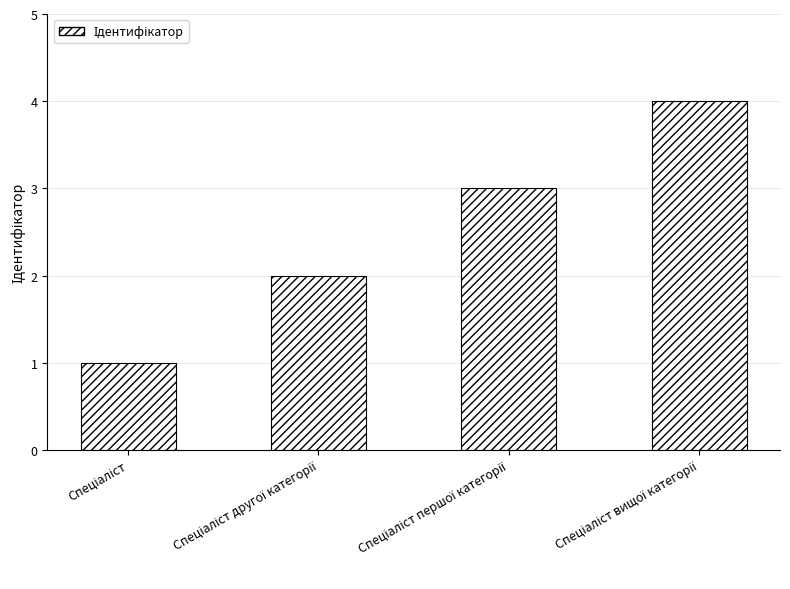

What is the sum of all values?

10